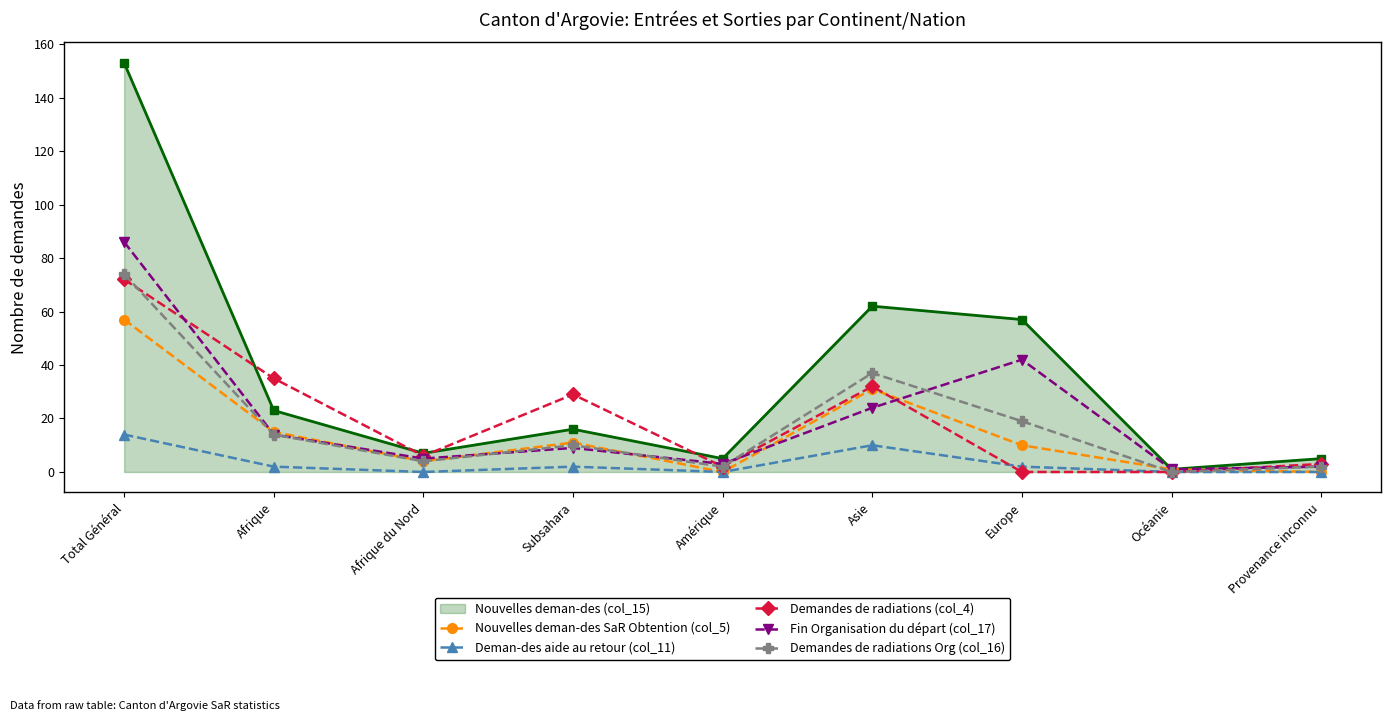

At which label does Nouvelles deman-des (col_15) reach its peak?

Total Général